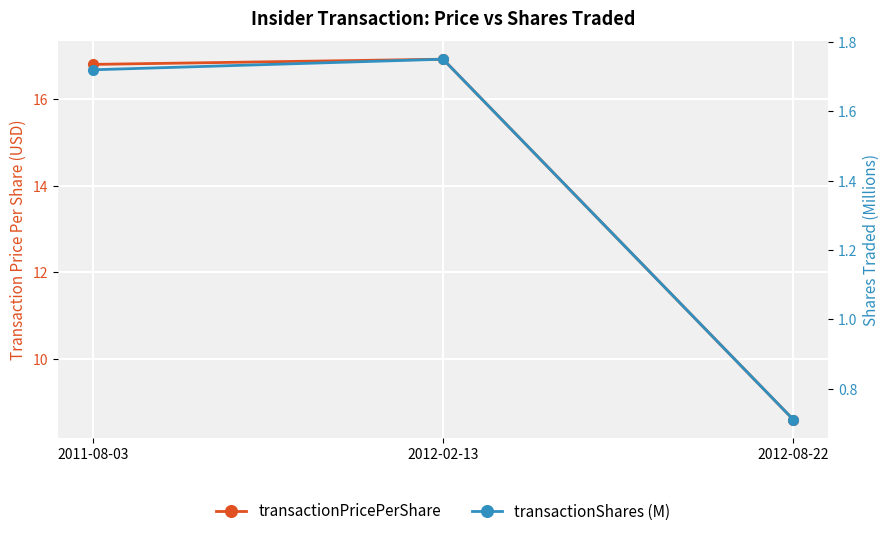

Is it true that transactionPricePerShare equals 4.4 at 2012-02-13?

False